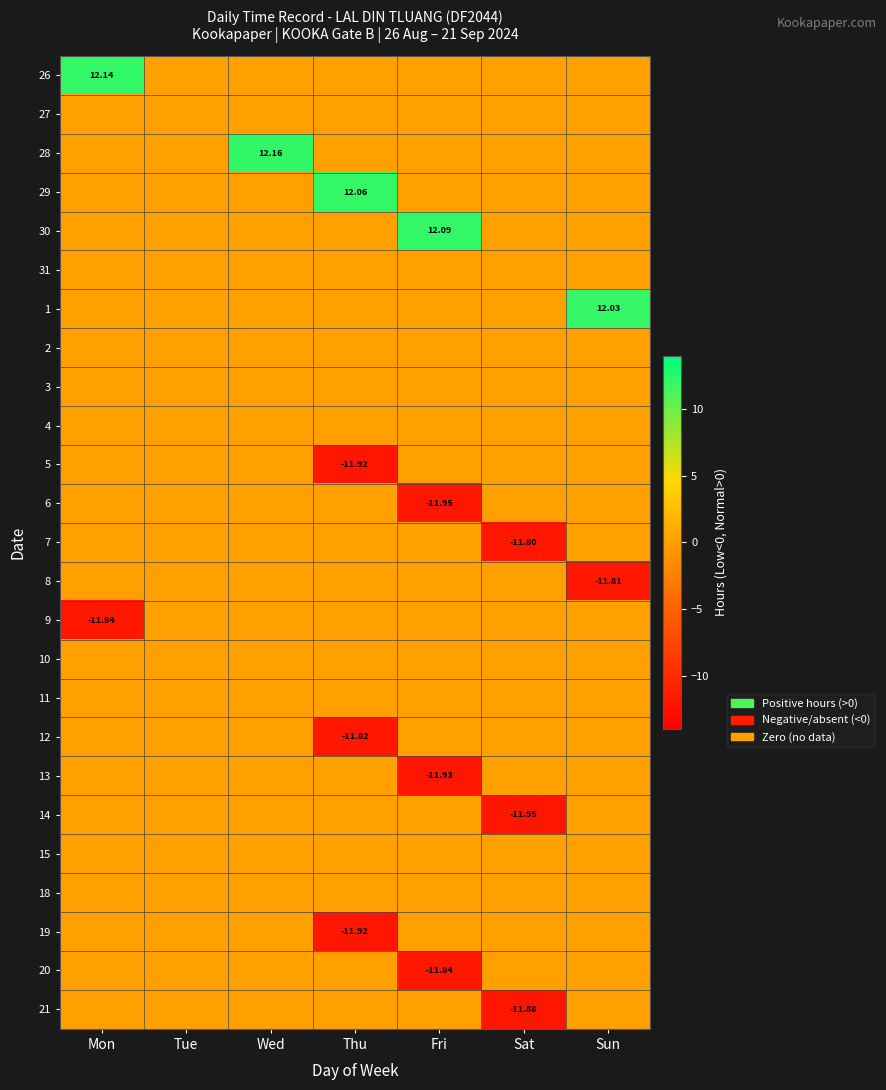

True or false: 10 has a value of 0.0 at Wed.

True